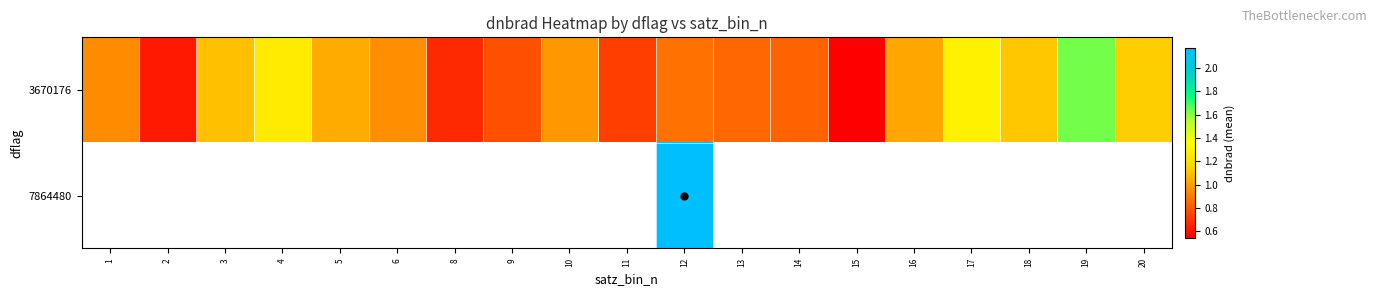

Rank the series by their maximum value, from lowest to highest.

3670176, 7864480